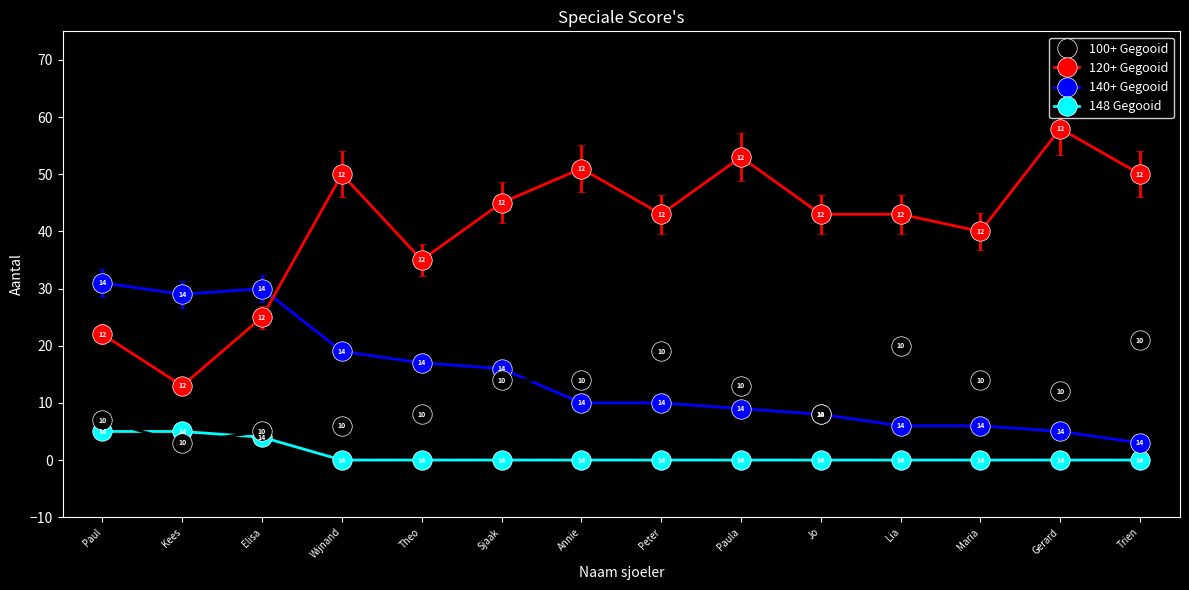

How many distinct data groups are displayed?

4